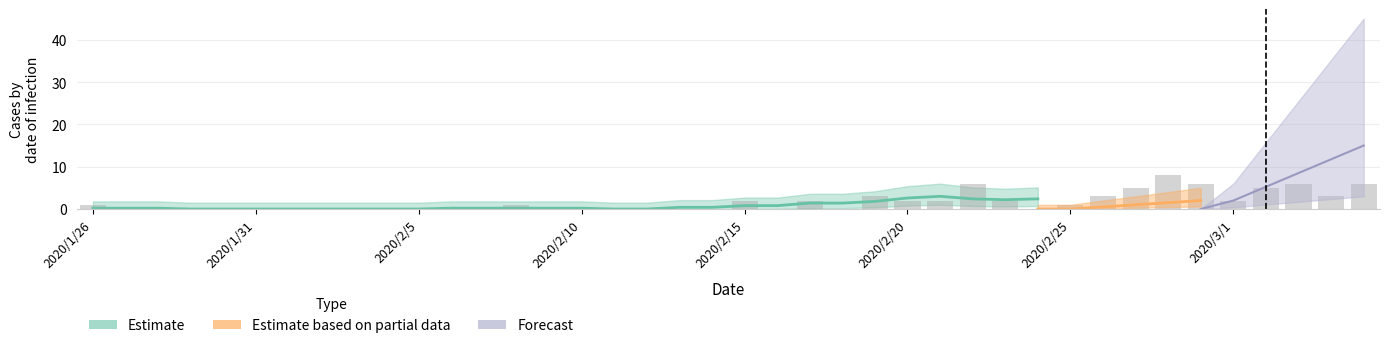

What is the difference between the highest and lowest values at 2020/2/21?

2